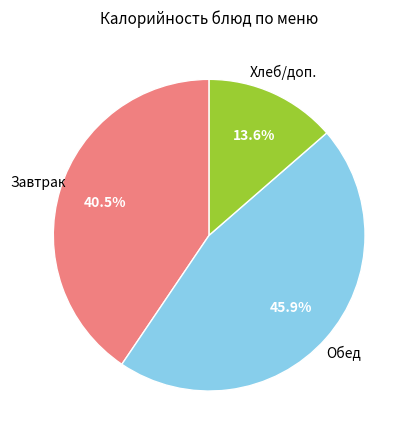

Rank the categories by value from lowest to highest.

Хлеб/доп., Завтрак, Обед